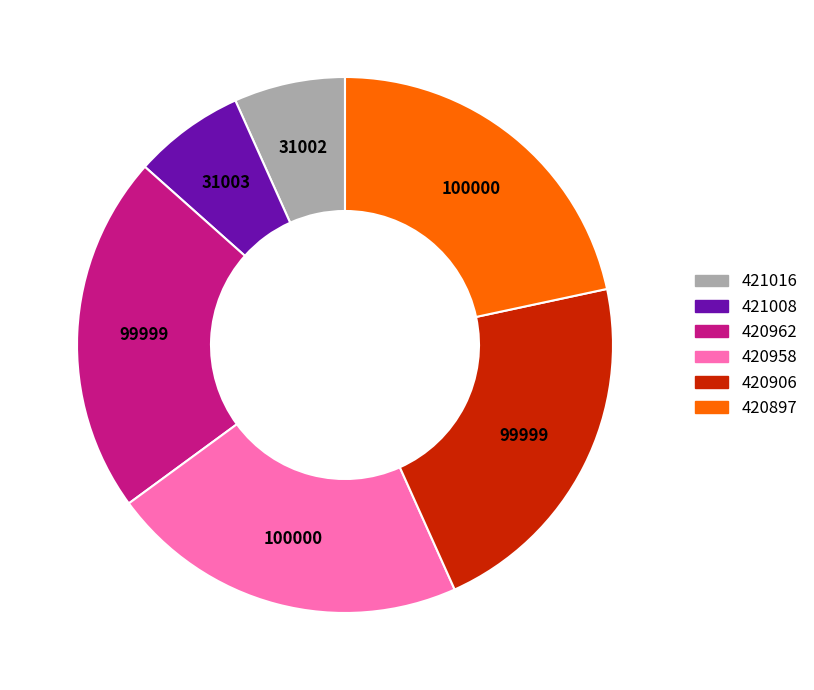

Is there a majority slice in this chart?

No